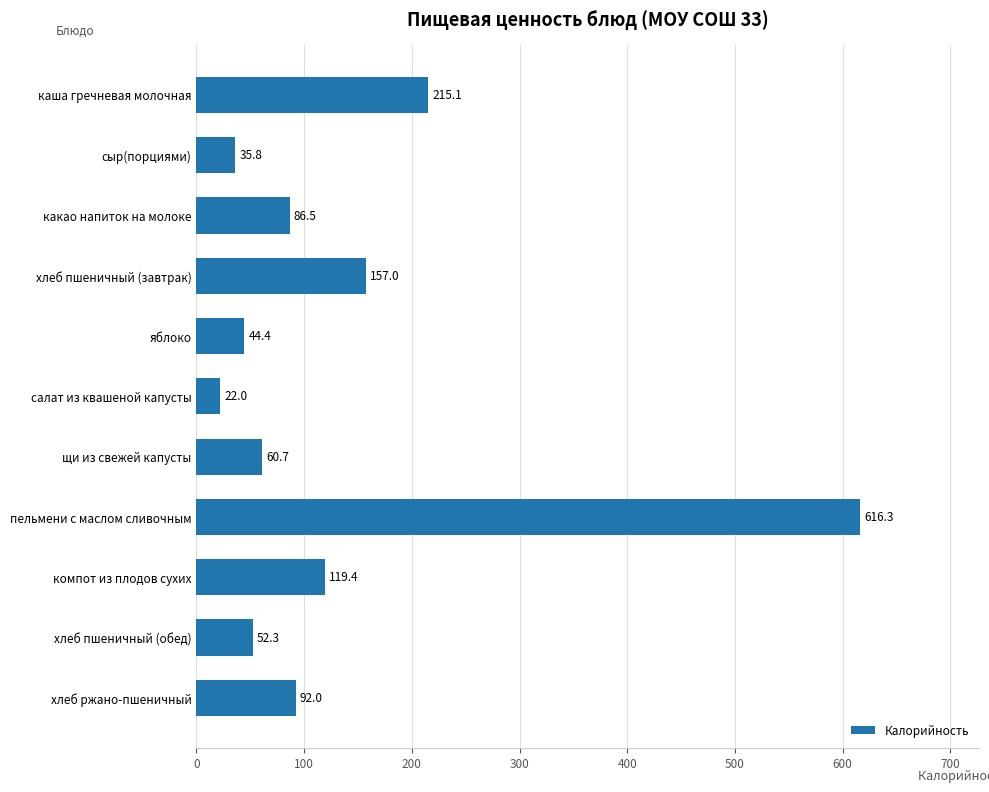

What is the greatest value displayed?

616.3